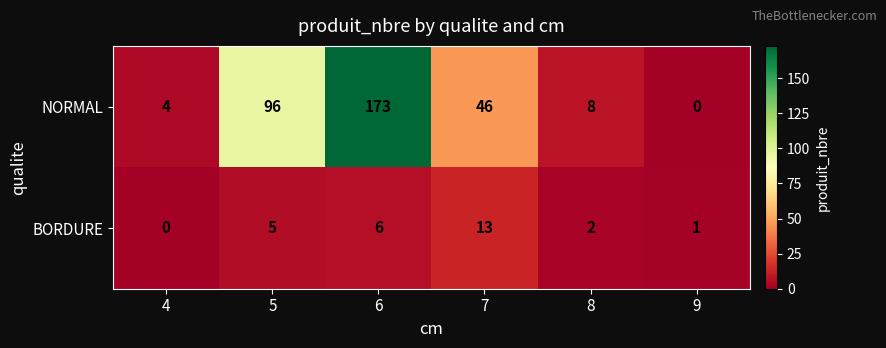

The value of NORMAL at 6 is 75. True or false?

False